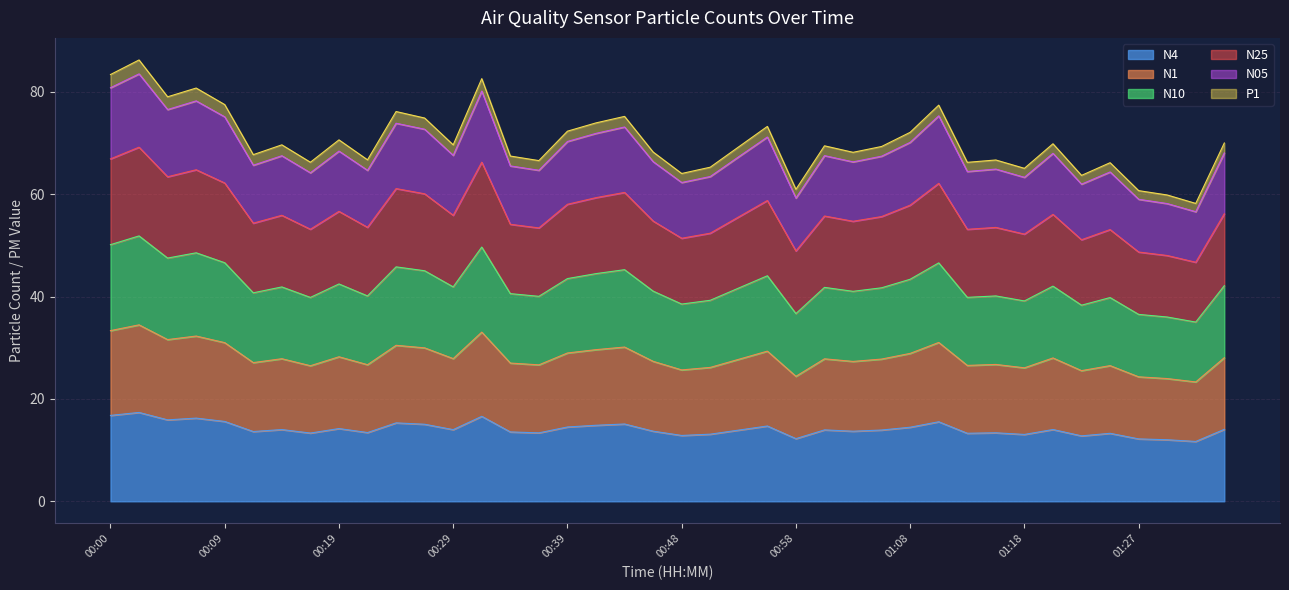

What is the maximum value shown in the chart?

86.3